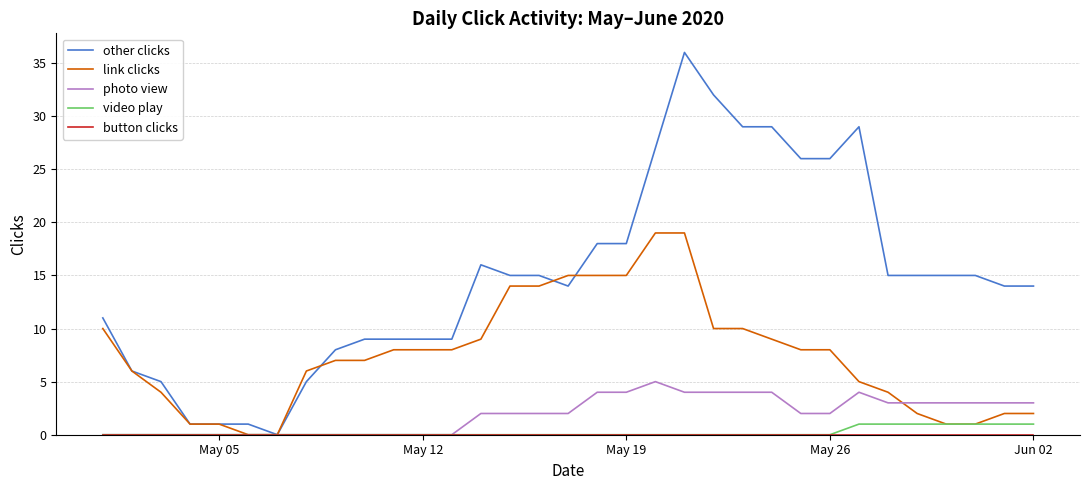

Which series has the widest spread of values?

other clicks